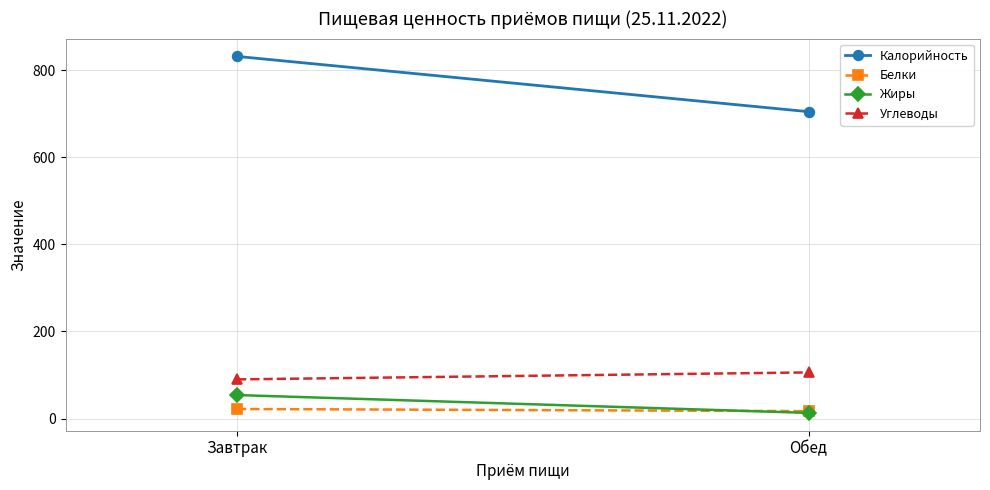

Count the number of data series in this chart.

4